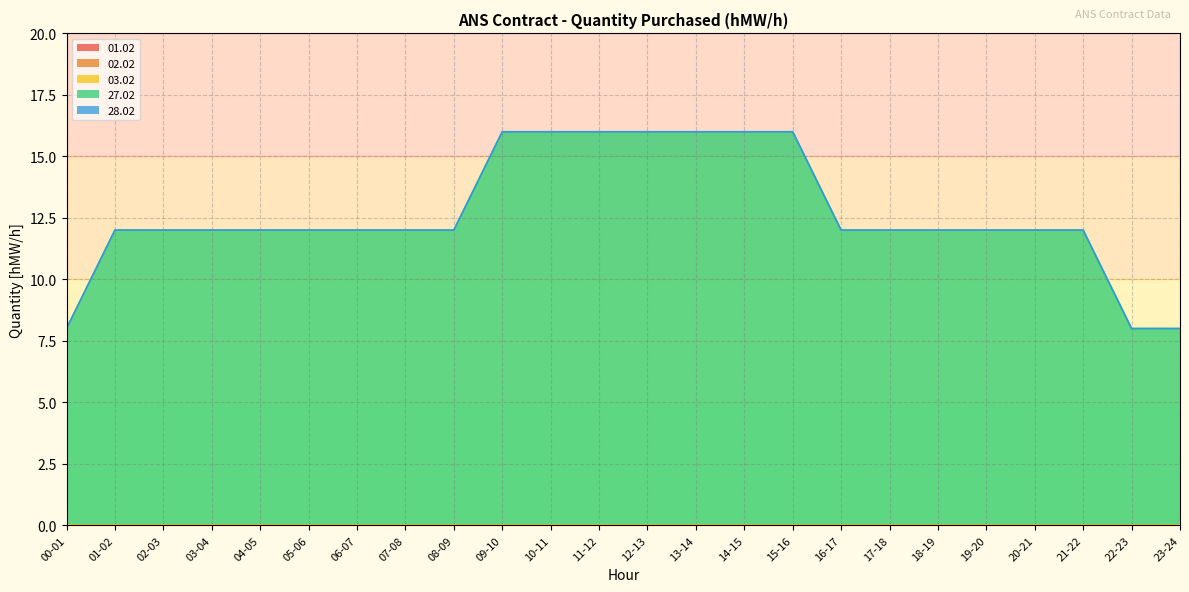

What is the difference between the highest and lowest values at 14-15?

16